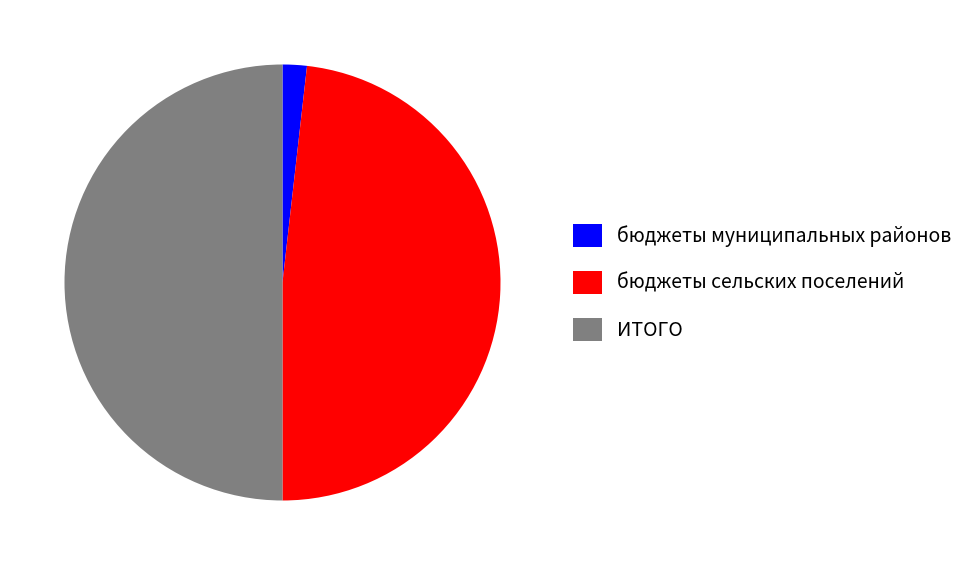

Do бюджеты сельских поселений and ИТОГО together represent more than half of the pie?

Yes